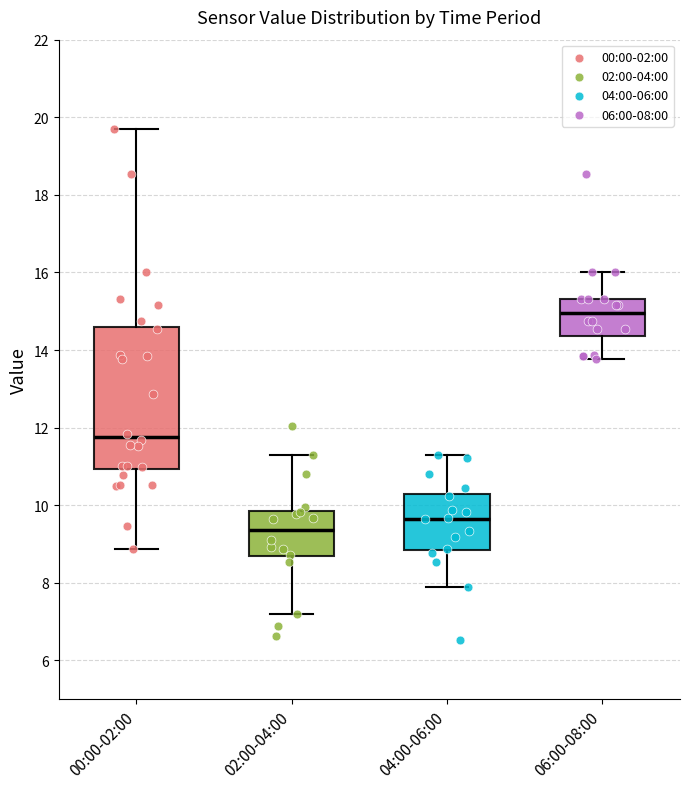

Reading left to right, read every box against the y-axis: the position of its median line, the range the box covers, and the ends of its whiskers. The values are not printed on the chart, so give them approximately, as read against the axis.

00:00-02:00: median 11.8, box 11.0 to 14.6, whiskers 8.8 to 19.8
02:00-04:00: median 9.4, box 8.6 to 9.8, whiskers 7.2 to 11.2
04:00-06:00: median 9.6, box 8.8 to 10.2, whiskers 7.8 to 11.2
06:00-08:00: median 15.0, box 14.4 to 15.4, whiskers 13.8 to 16.0